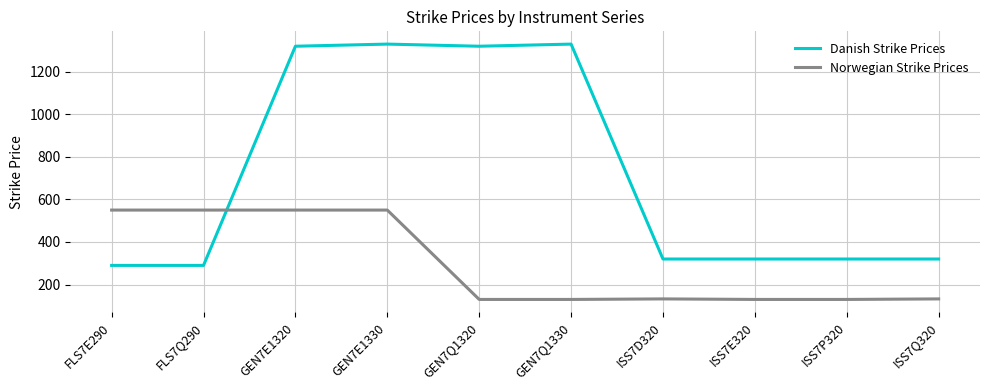

True or false: Danish Strike Prices and Norwegian Strike Prices cross at least once.

True